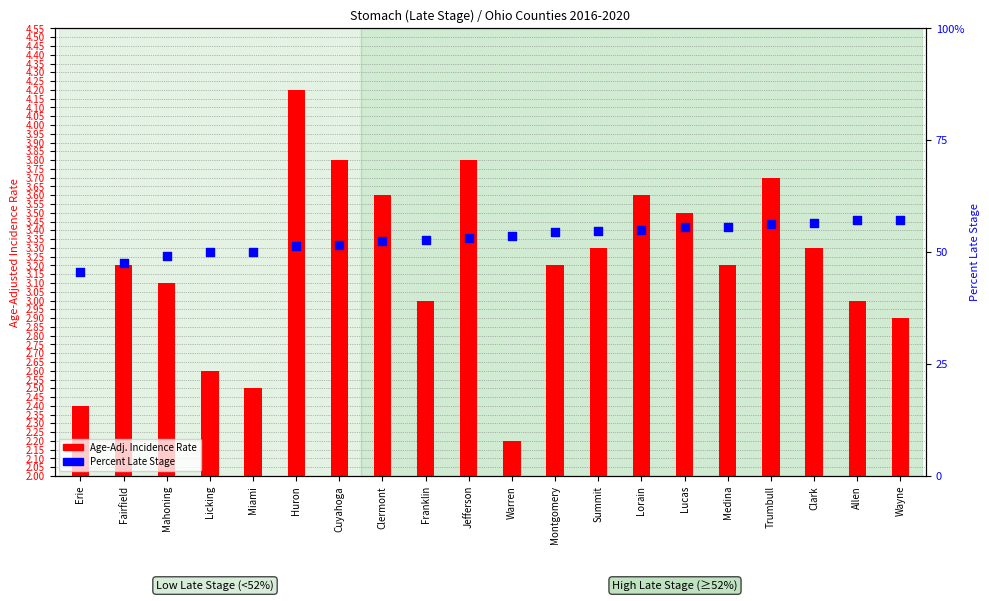

Which series contains the highest Y value?

Percent Late Stage